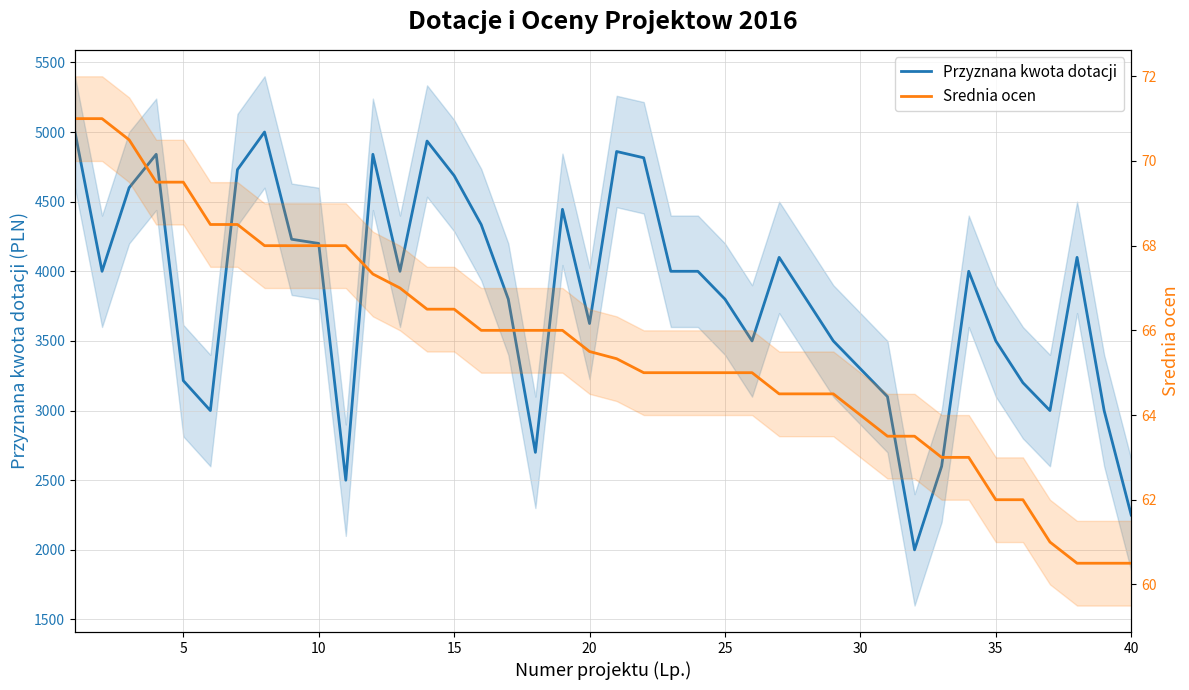

Between 10 and 9, which series saw the biggest shift?

Przyznana kwota dotacji